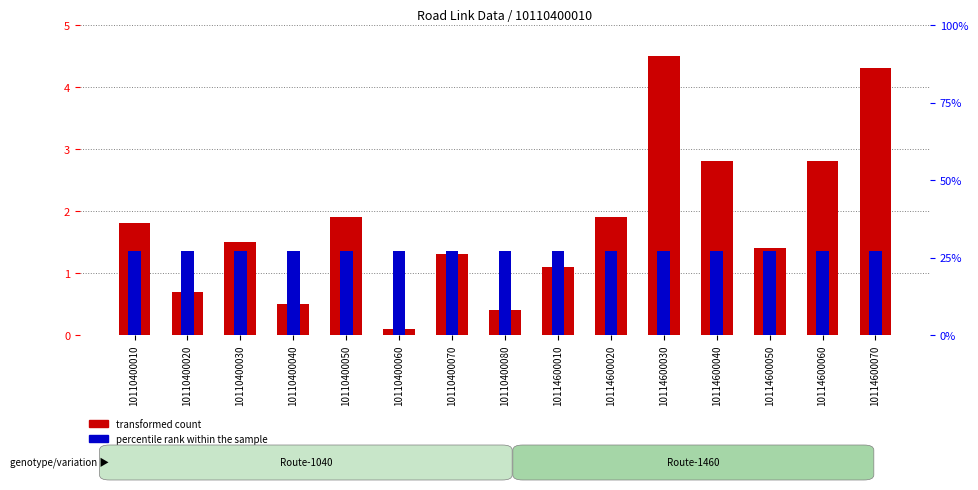

Between 10114600010 and 10114600020, which is larger?

10114600020